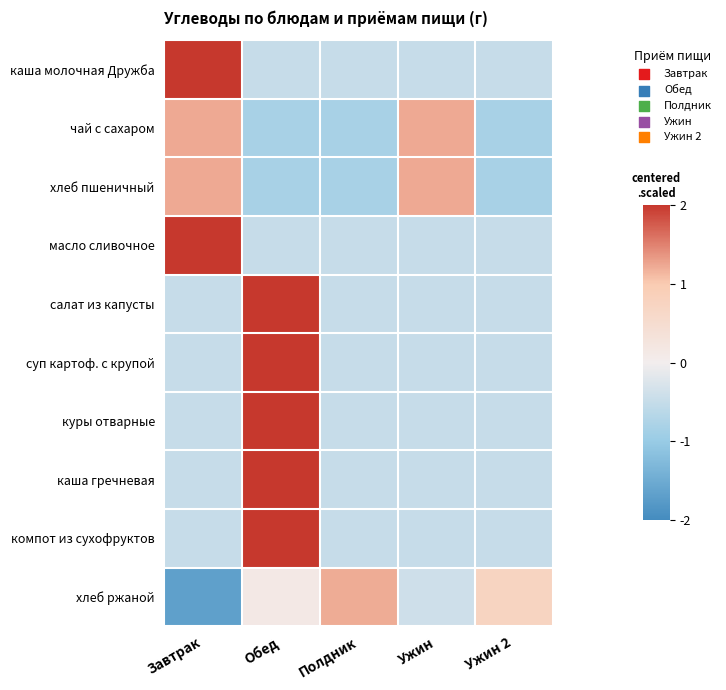

What is the difference between the highest and lowest values at Завтрак?

3.7